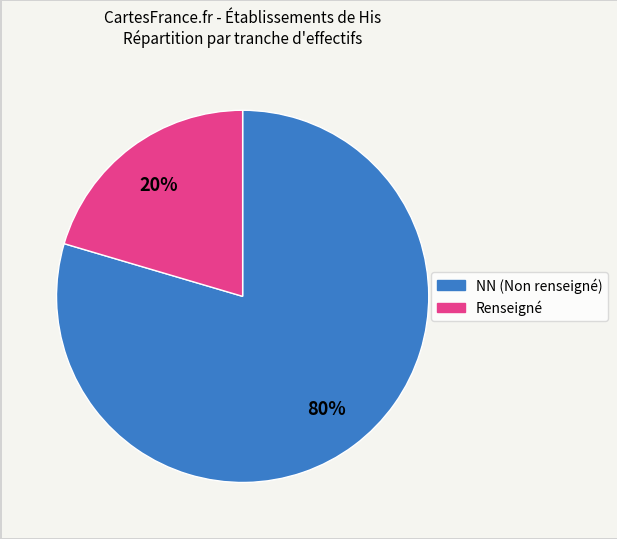

Is there any slice that represents more than half of the pie?

Yes